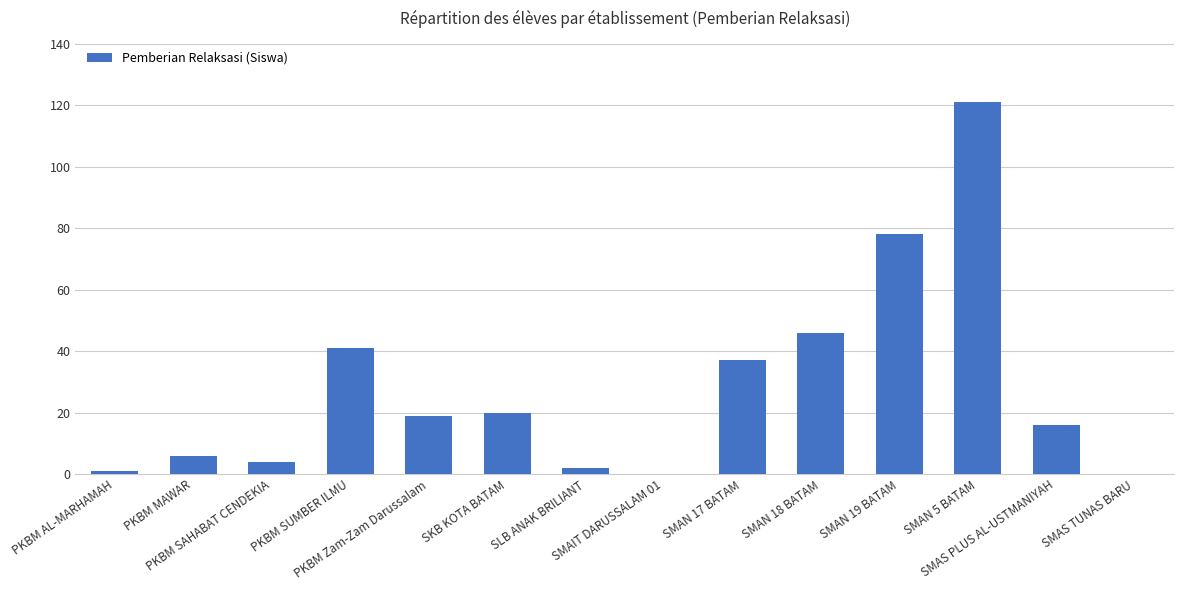

What is the maximum value shown in the chart?

121